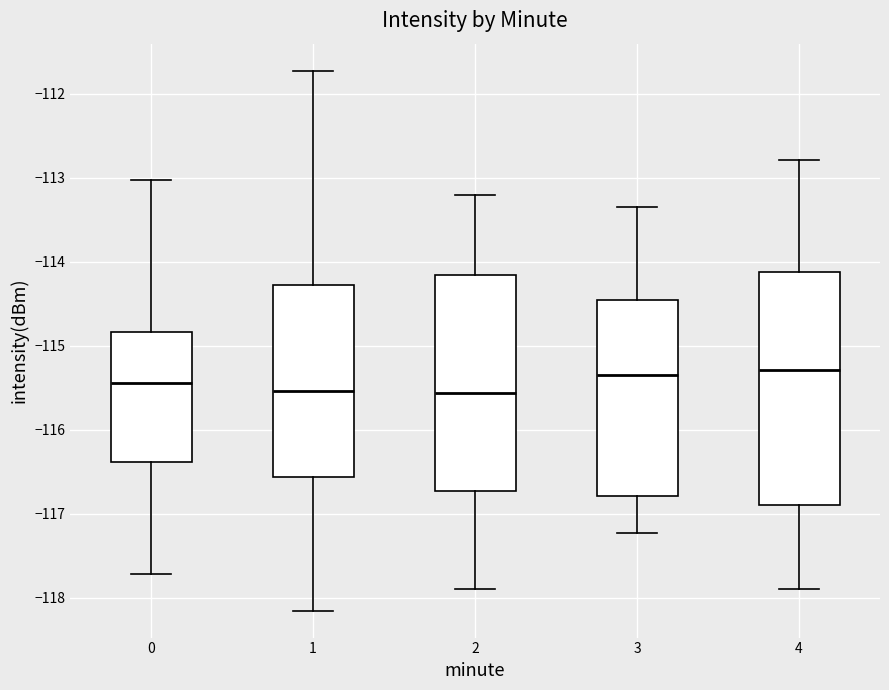

Where is the upper edge of the box at x = 0 on the y-axis? The values are not printed on the chart, so give them approximately, as read against the axis.

-114.8